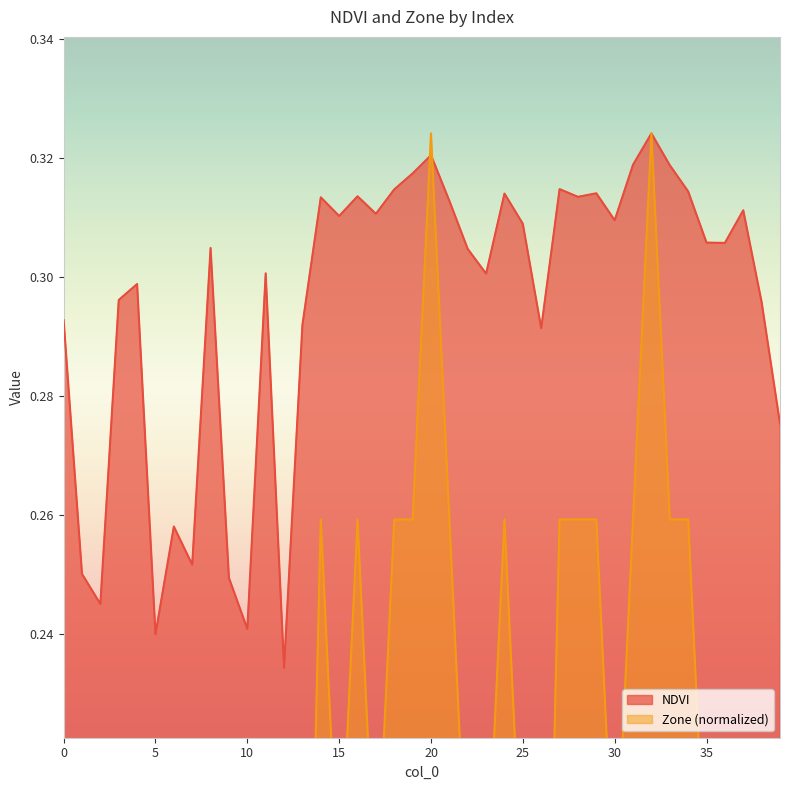

At which category does the chart reach its minimum across all series?

1